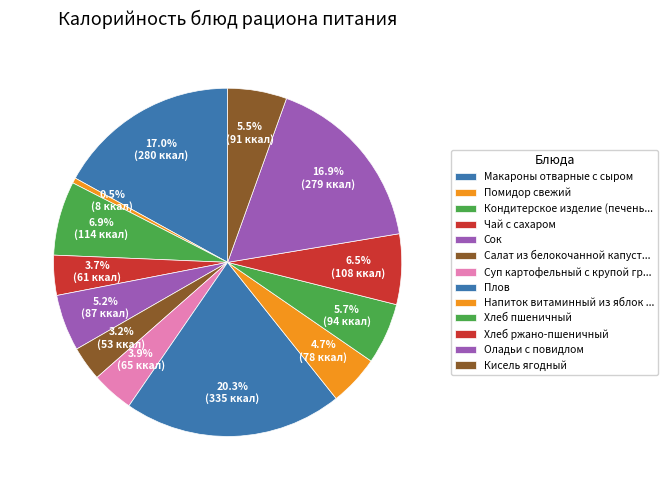

To the nearest percent, what is the difference between the largest and smallest slice percentages?

20%